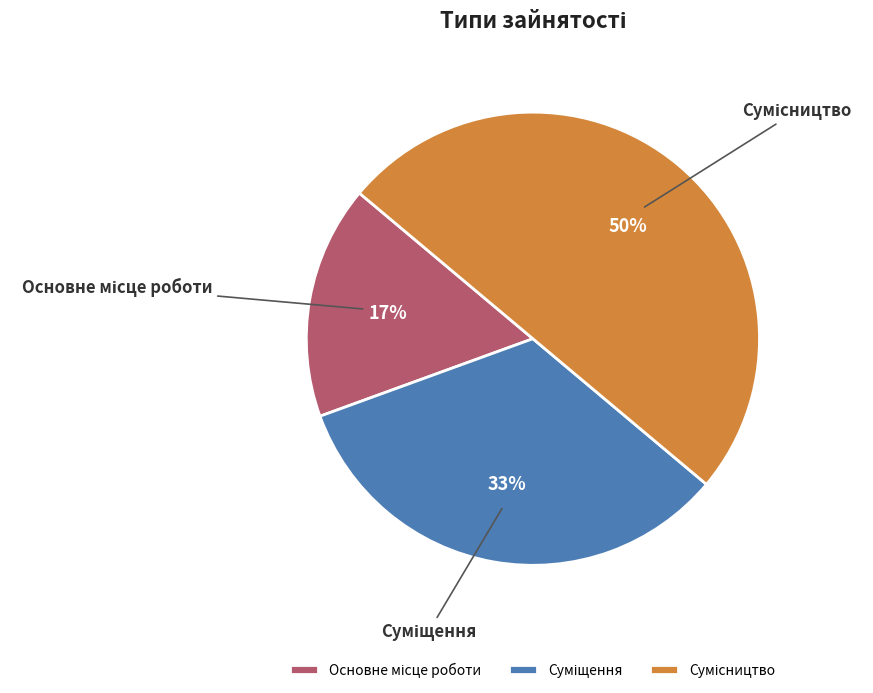

To the nearest percent, what is the difference between the largest and smallest slice percentages?

33%